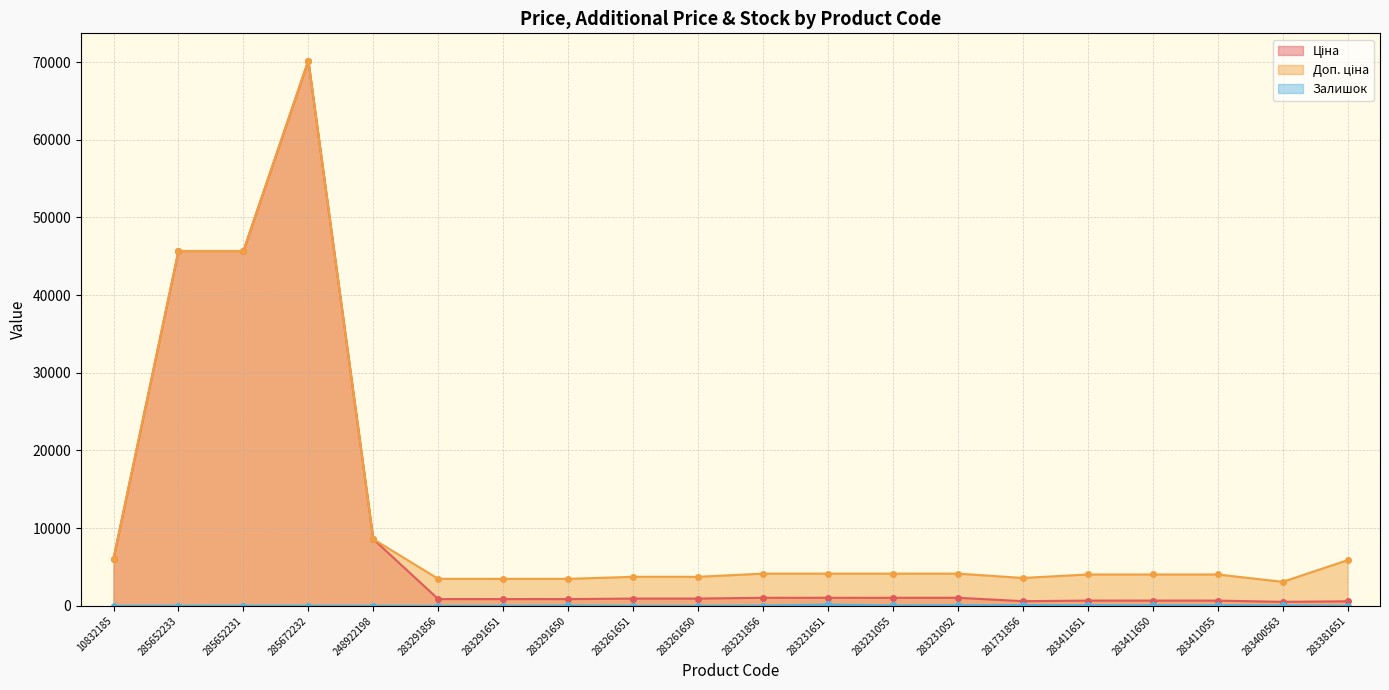

True or false: Ціна and Залишок intersect in this chart.

False